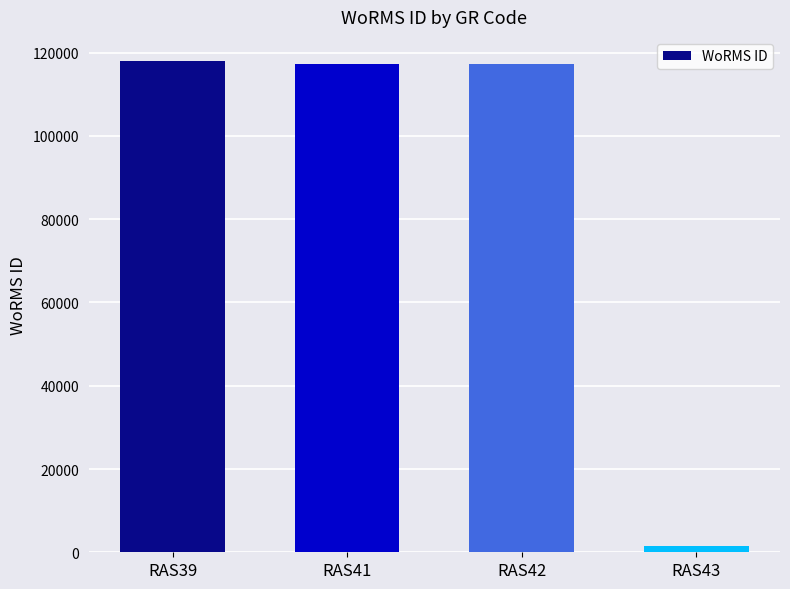

What is the ratio of the value at RAS42 to the value at RAS39?

1.0